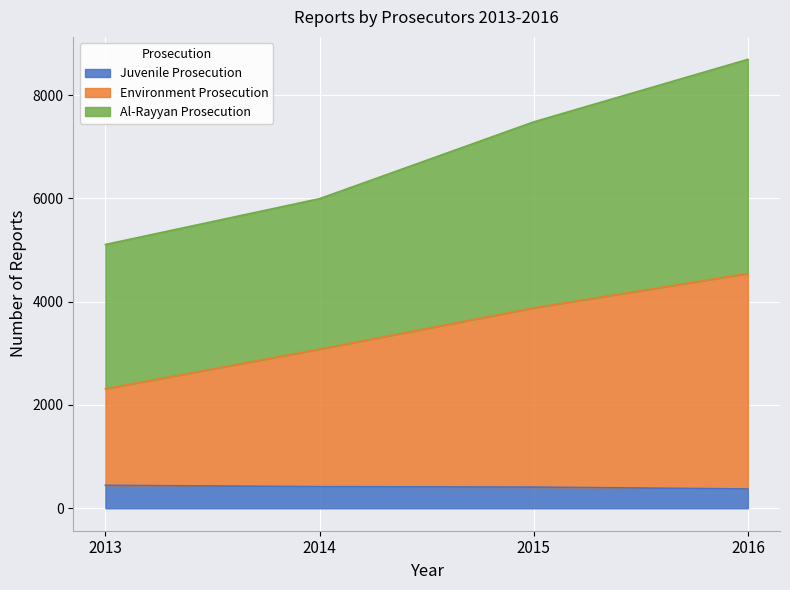

Count the Al-Rayyan Prosecution values in the range 5995 to 8693.

3